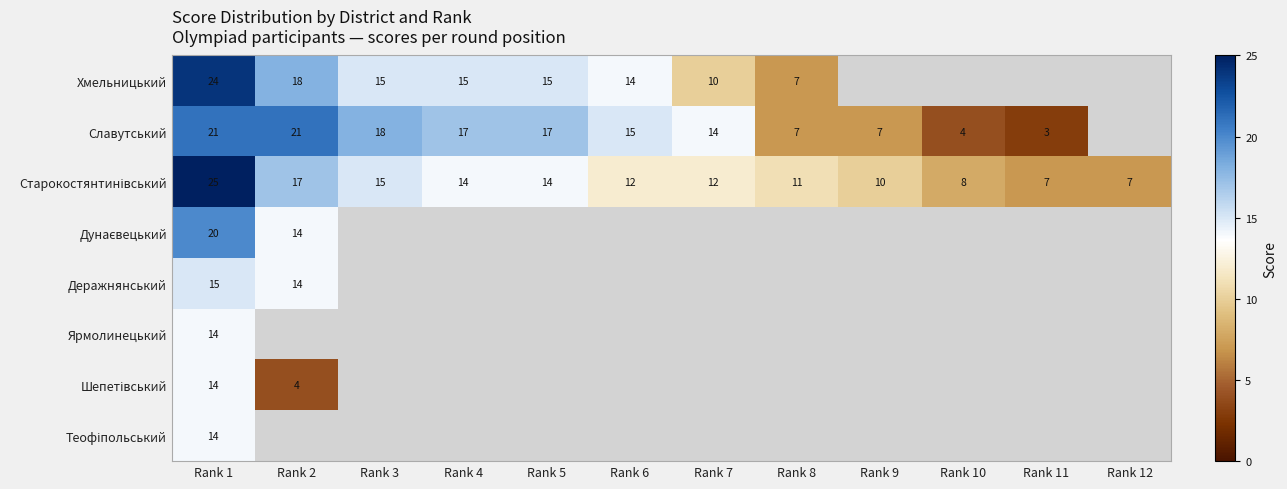

What is the total value across all series at Rank 1?

147